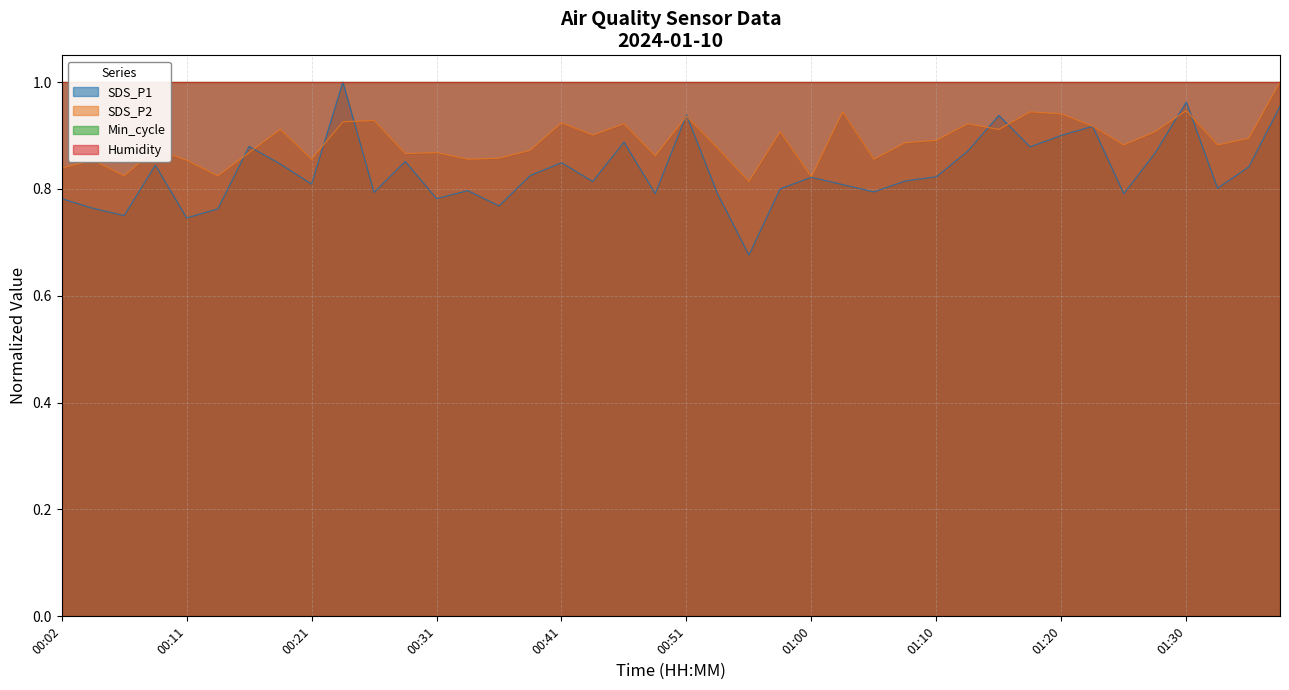

The value of SDS_P2 at 01:27 is 0.9. True or false?

True